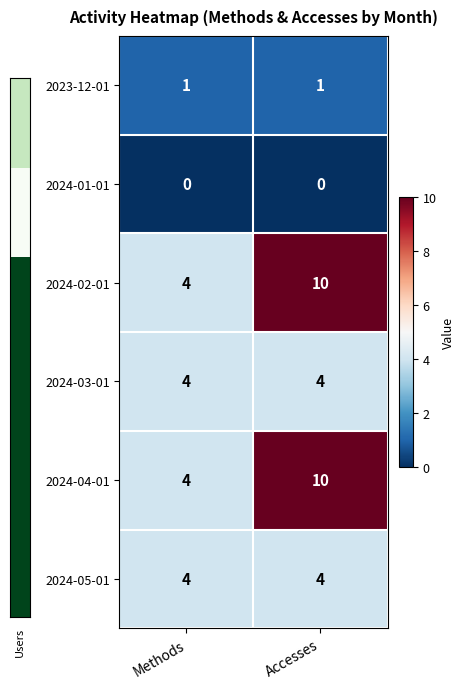

Is it true that 2024-05-01 equals 4 at Methods?

True